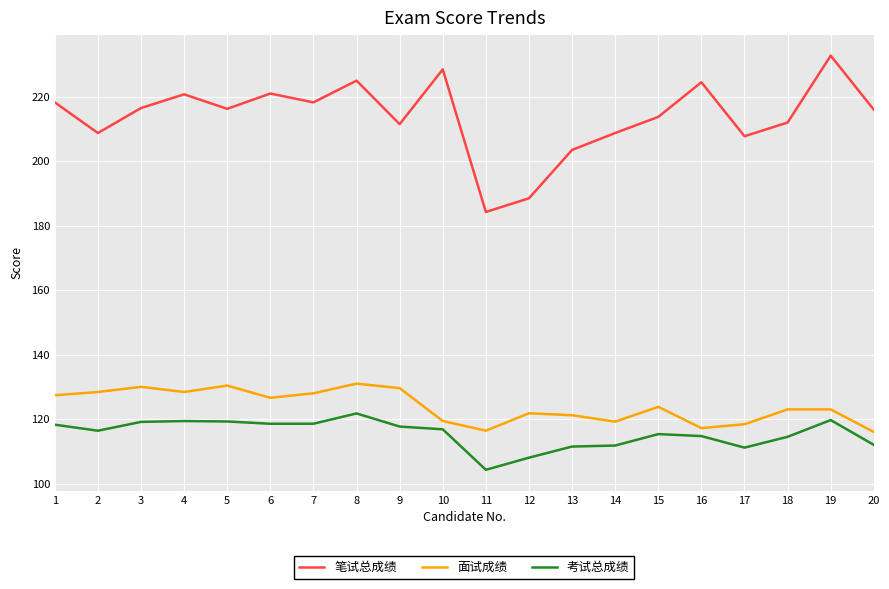

At 5, list the series in order from smallest to largest.

考试总成绩, 面试成绩, 笔试总成绩